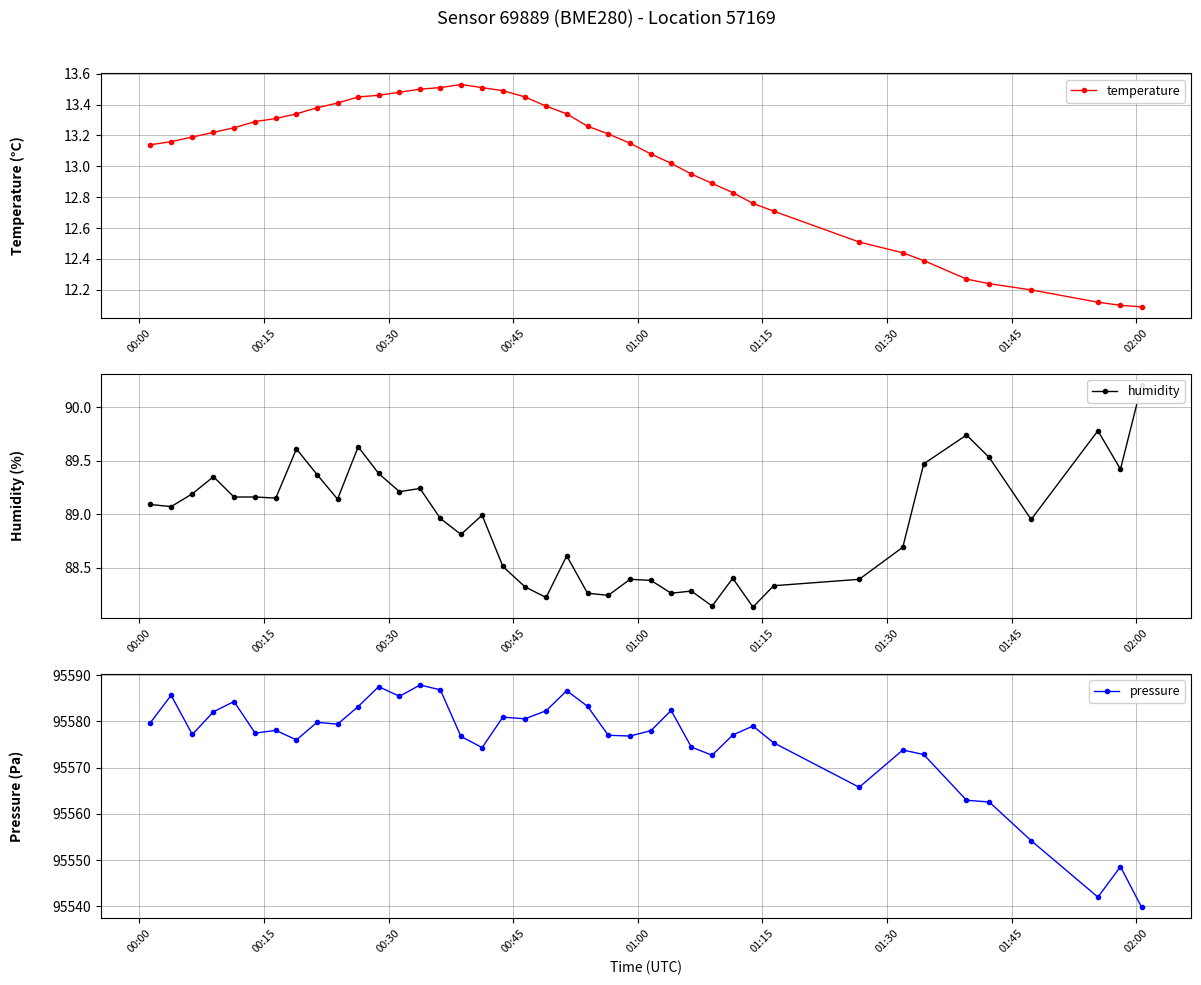

True or false: pressure has more than 2 interior local peaks.

True